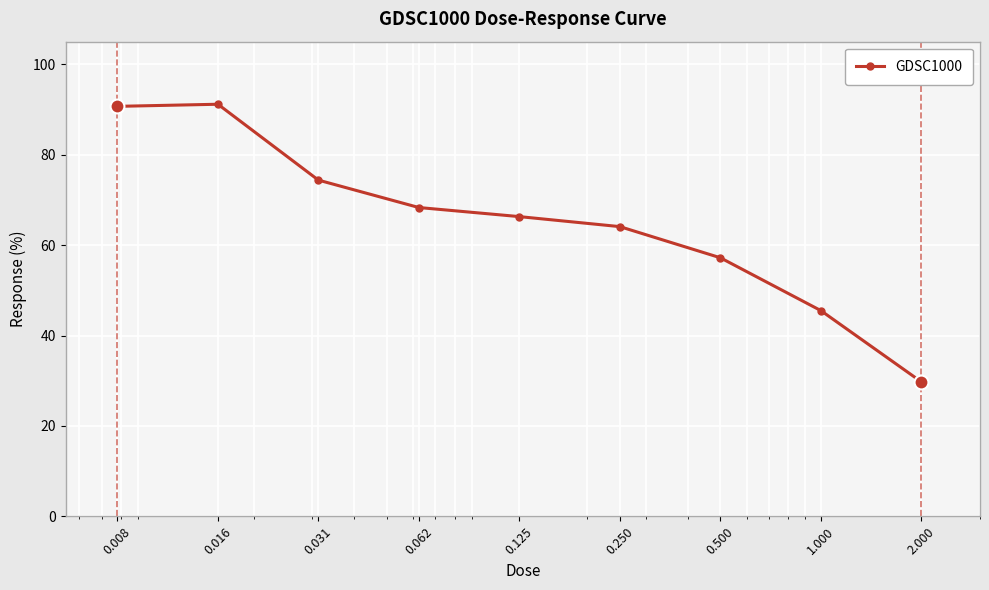

What is the value of the 5th point from the left?

66.3